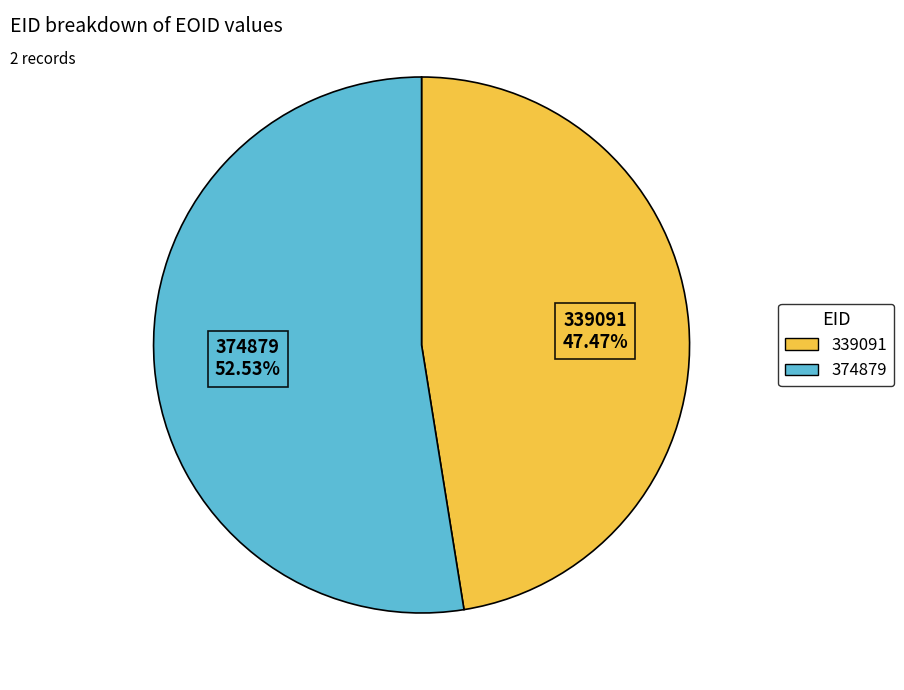

True or false: 339091 accounts for 47% of the total.

True